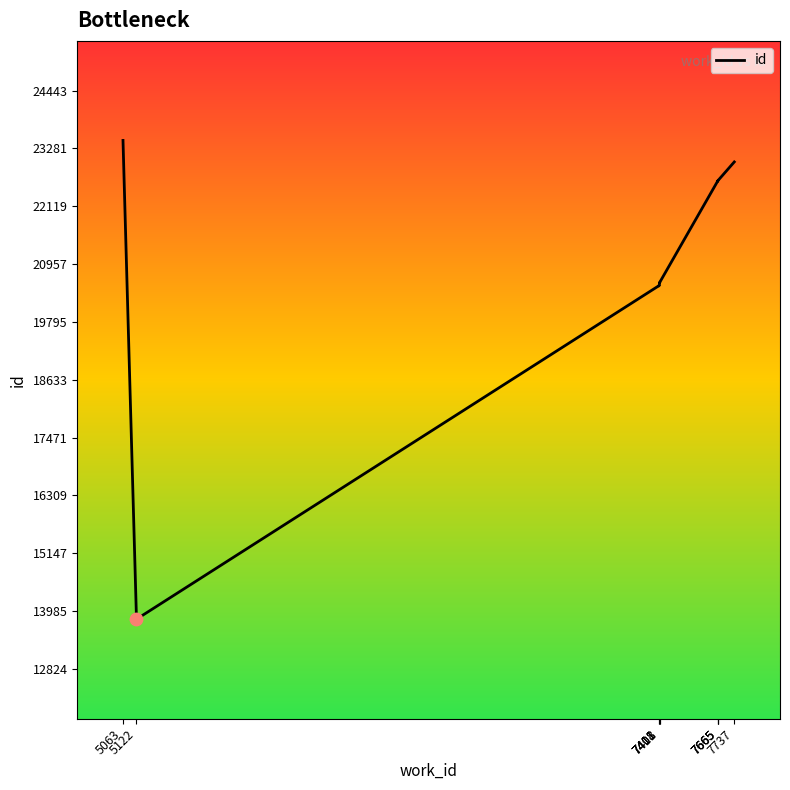

Approximately how many times larger is the value at 7411 compared to 7408?

1.0